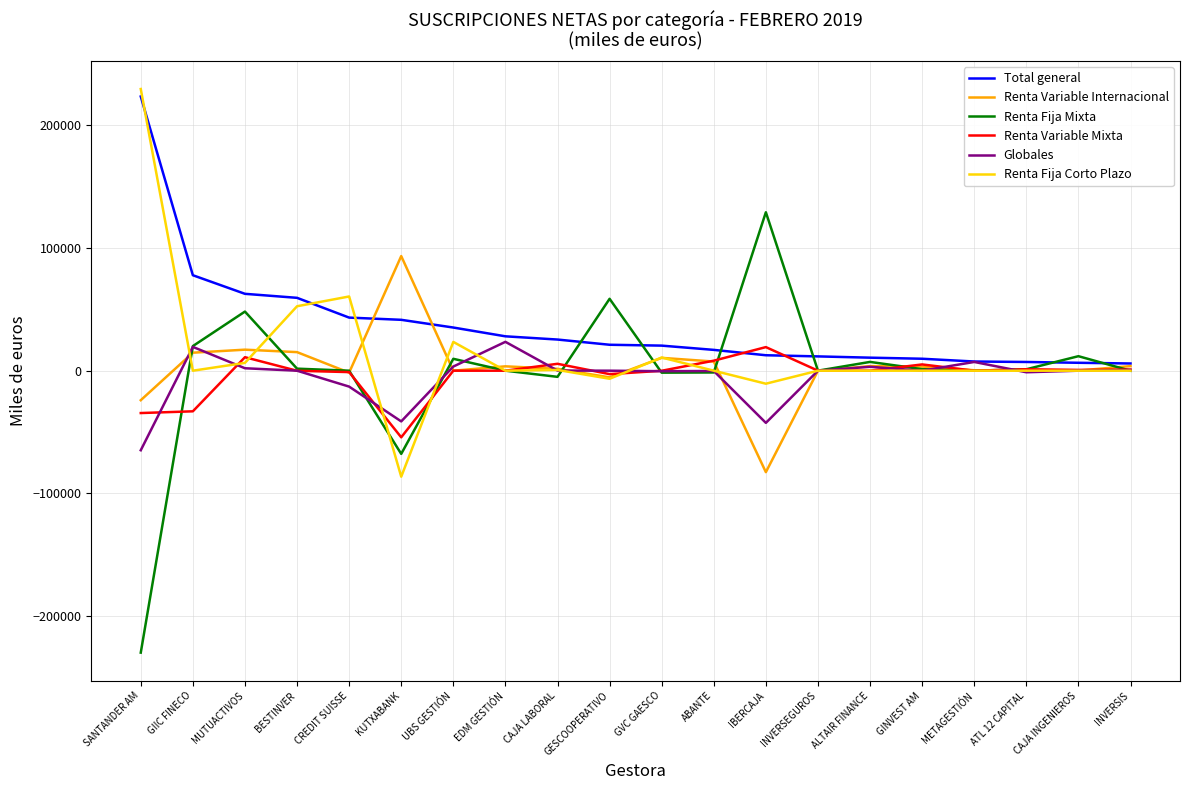

How many lines are shown in the chart?

6